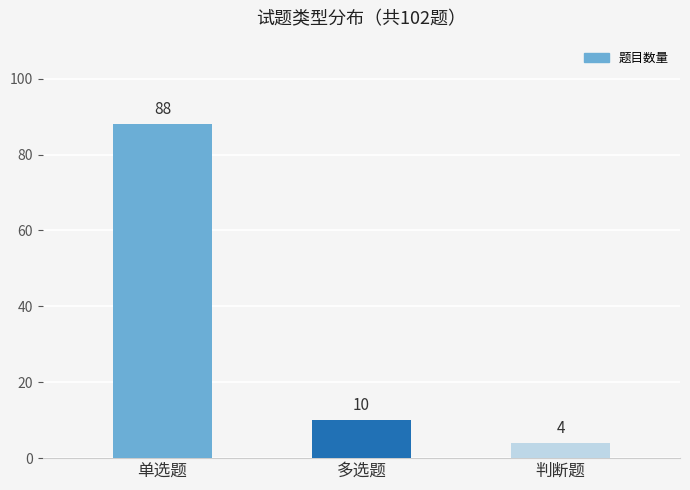

Reading right to left, extract all data points from this chart.

4	10	88